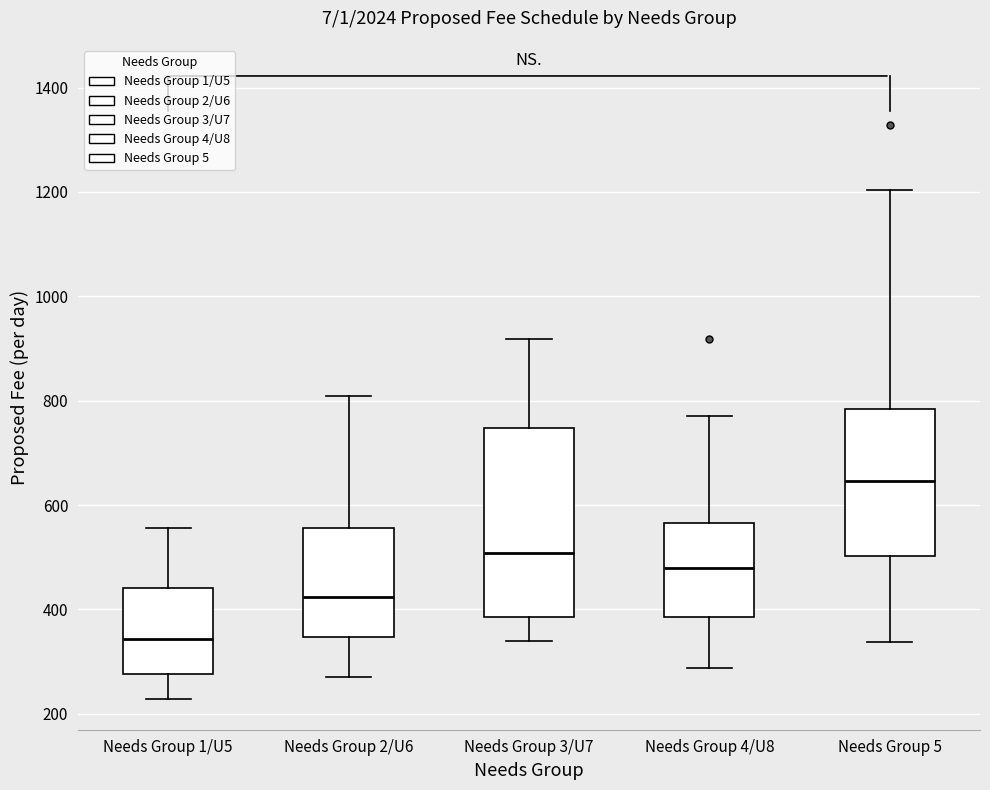

Reading left to right, read every box against the y-axis: the position of its median line, the range the box covers, and the ends of its whiskers. The values are not printed on the chart, so give them approximately, as read against the axis.

Needs Group 1/U5: median 340, box 280 to 440, whiskers 220 to 560
Needs Group 2/U6: median 420, box 340 to 560, whiskers 280 to 800
Needs Group 3/U7: median 500, box 380 to 740, whiskers 340 to 920
Needs Group 4/U8: median 480, box 380 to 560, whiskers 280 to 780
Needs Group 5: median 640, box 500 to 780, whiskers 340 to 1200